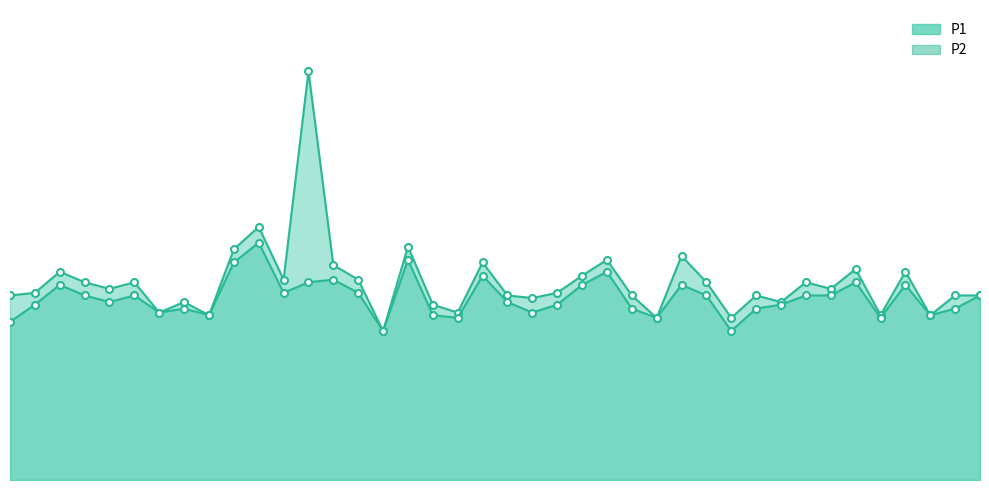

What is the sum of all P2 line values?

55.3